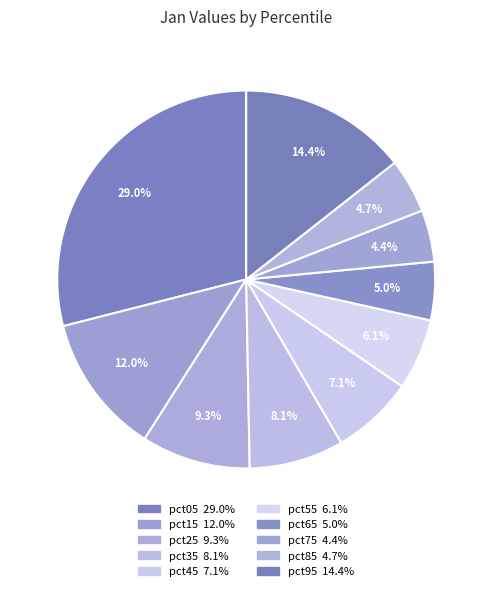

Is it true that pct95 is 3% of the pie?

False